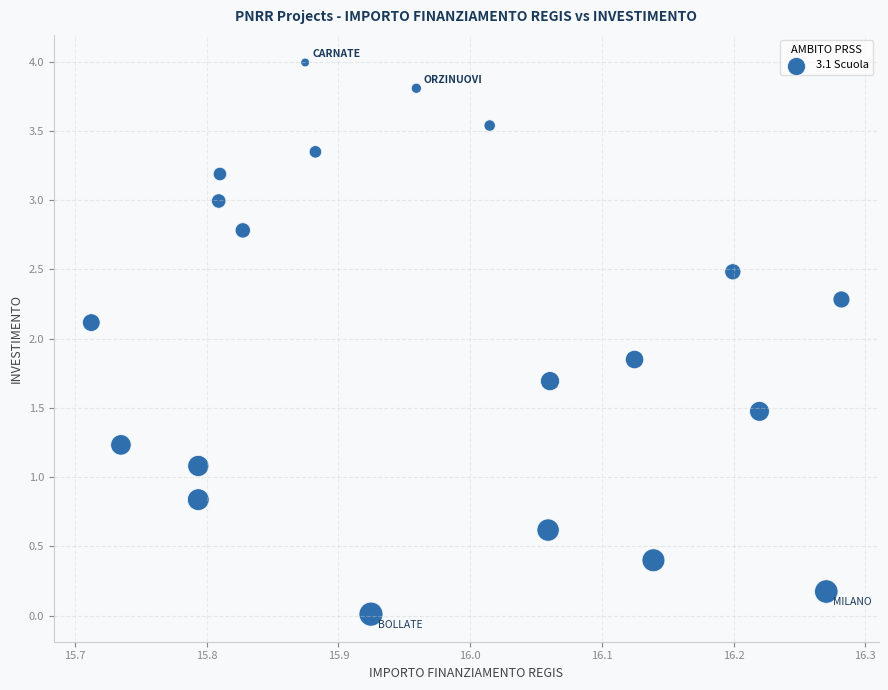

What is the range of Y values (max minus min)?

4.0